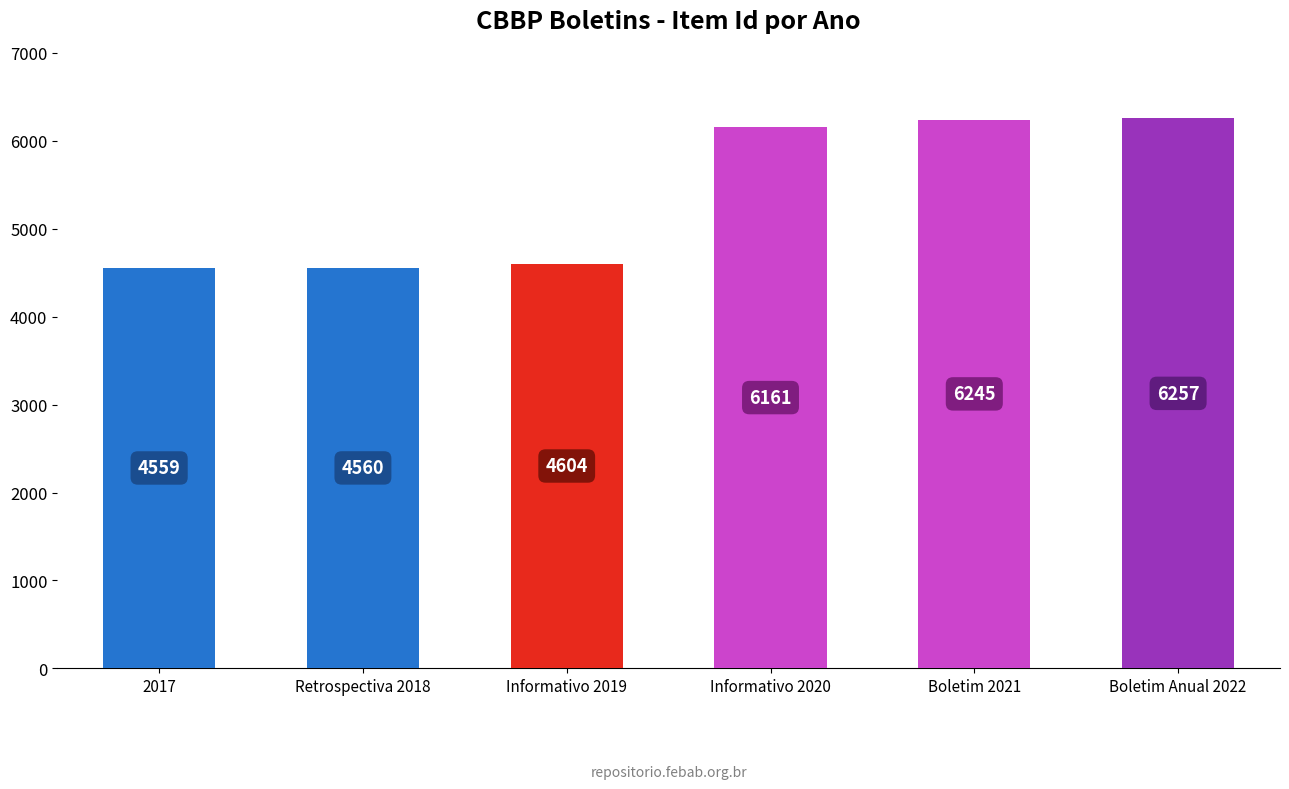

At which label is the value closest to 5408?

Informativo 2020